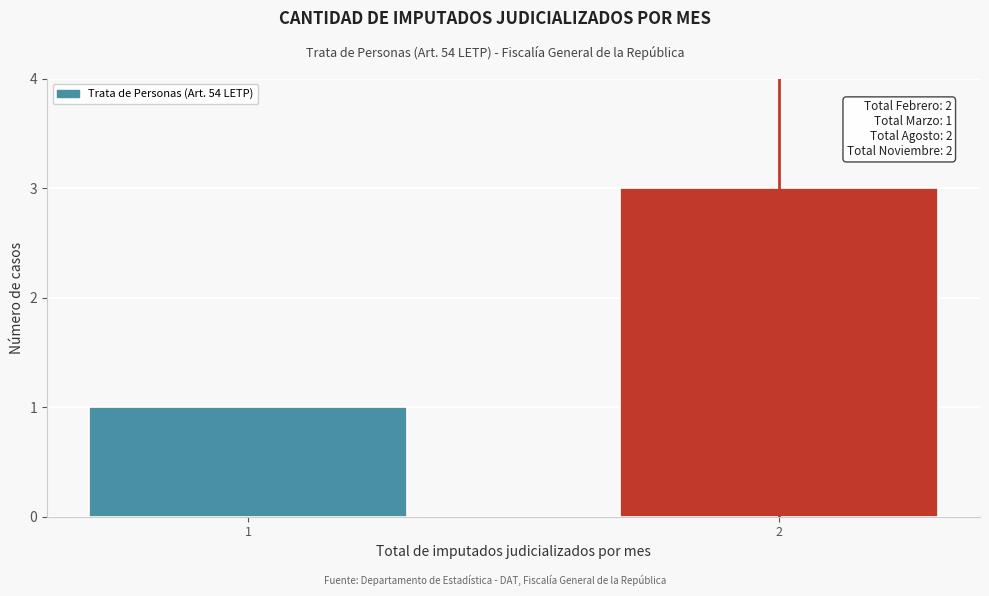

Reading left to right, list all the values displayed in this chart.

1=1	2=3